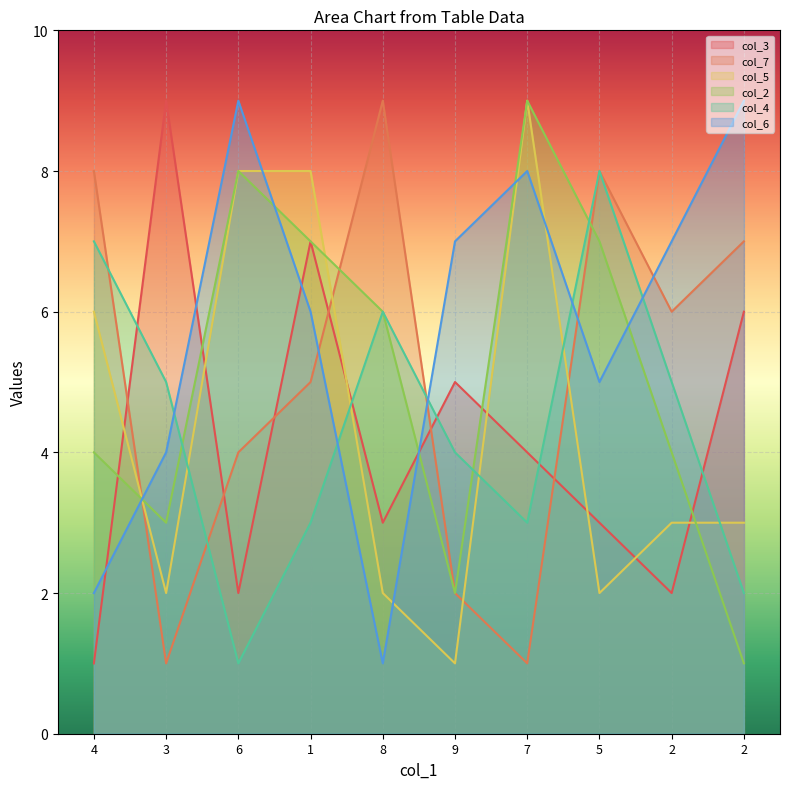

What is the difference between the col_7 values at 7 and 6?

3